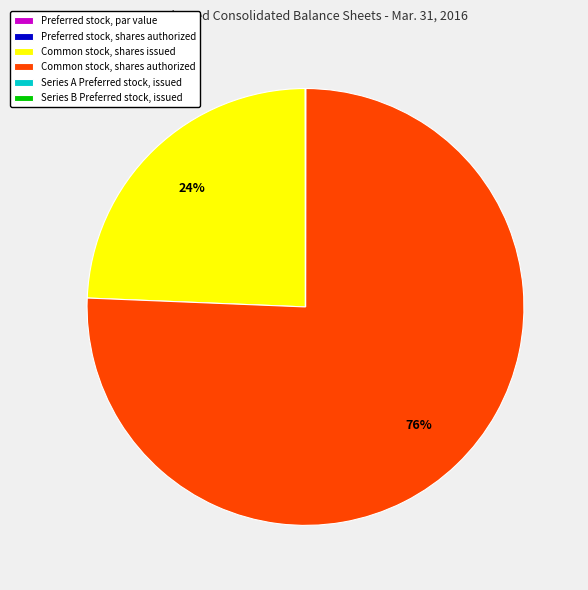

To the nearest percent, what is the average slice percentage?

17%